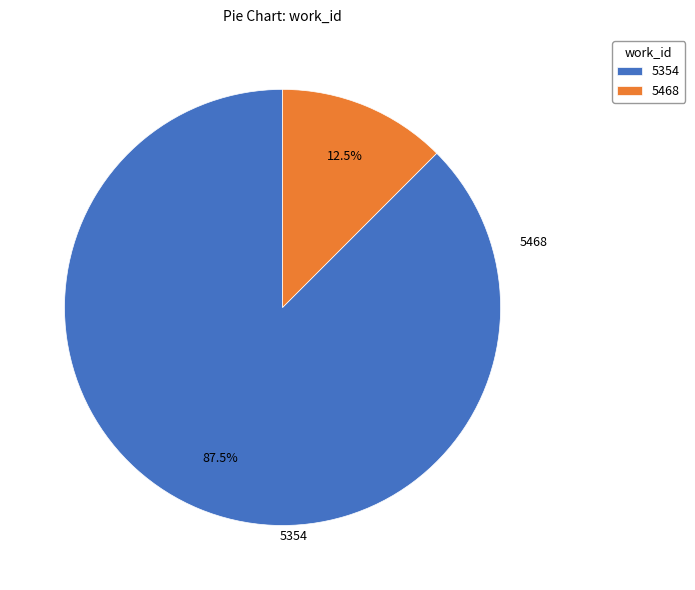

Which category has the biggest portion of the pie?

5354